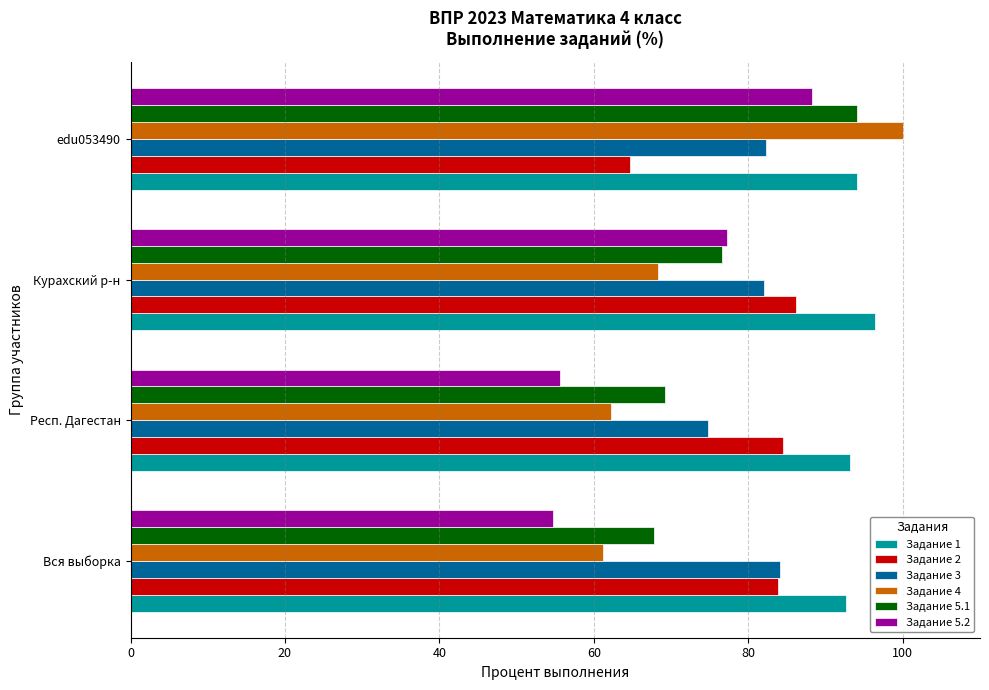

What is the maximum value for Задание 3?

84.1